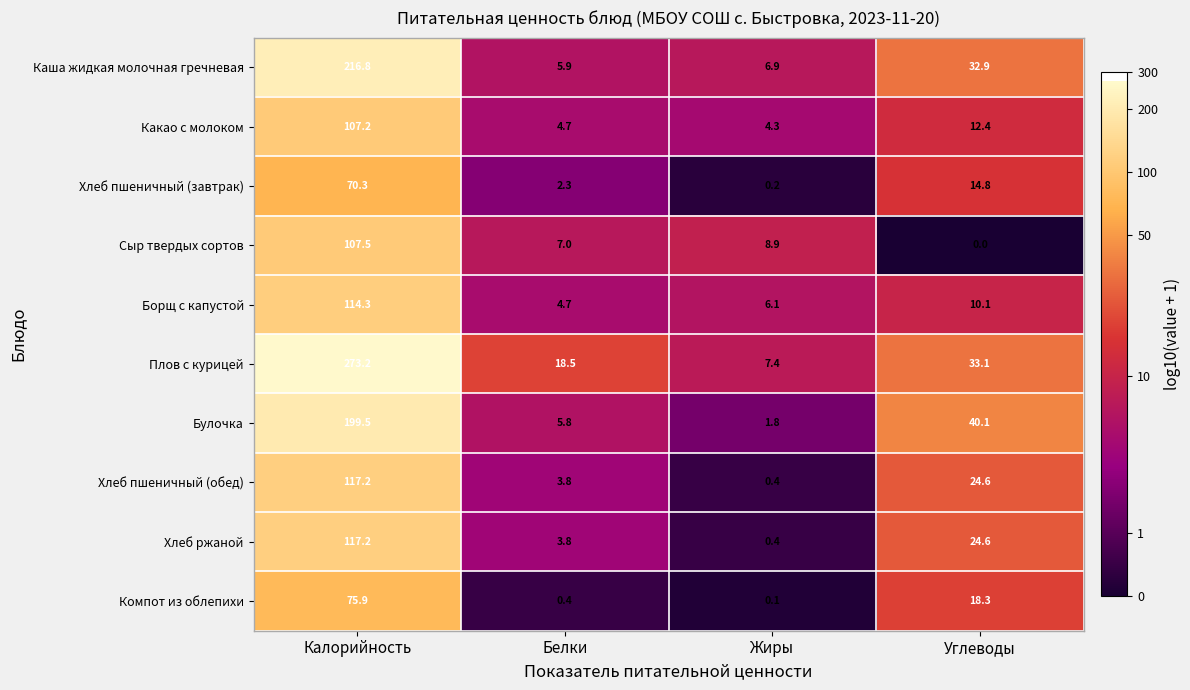

What is the difference between the highest and lowest values at Жиры?

8.8